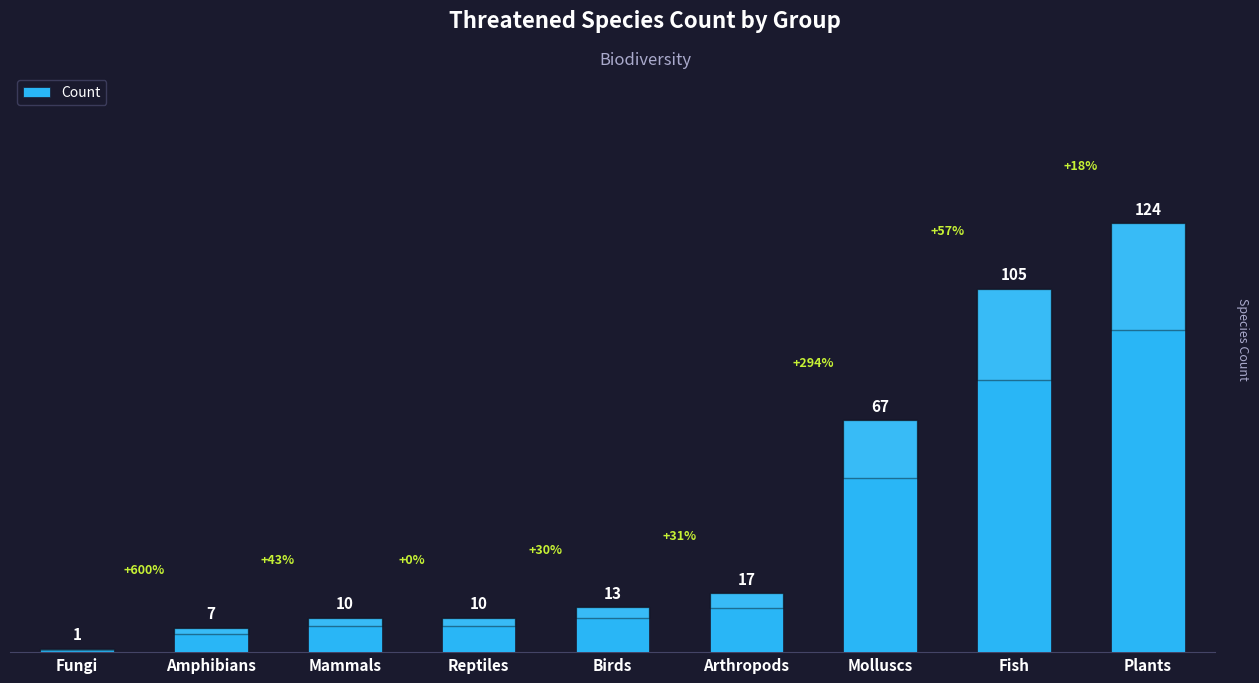

What value does the data have at Amphibians, to the nearest 10?

10